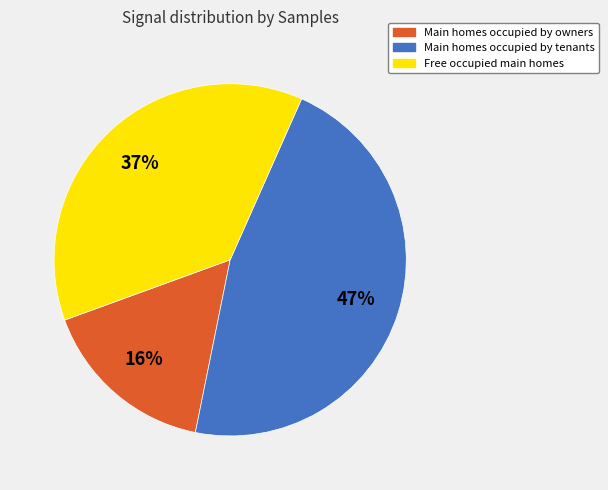

To the nearest percent, what is the average slice percentage?

33%